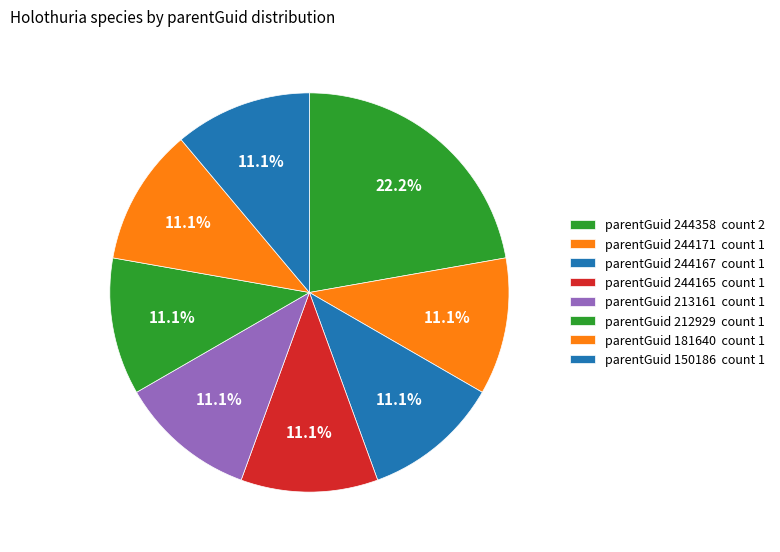

How many slices are in this pie chart?

8